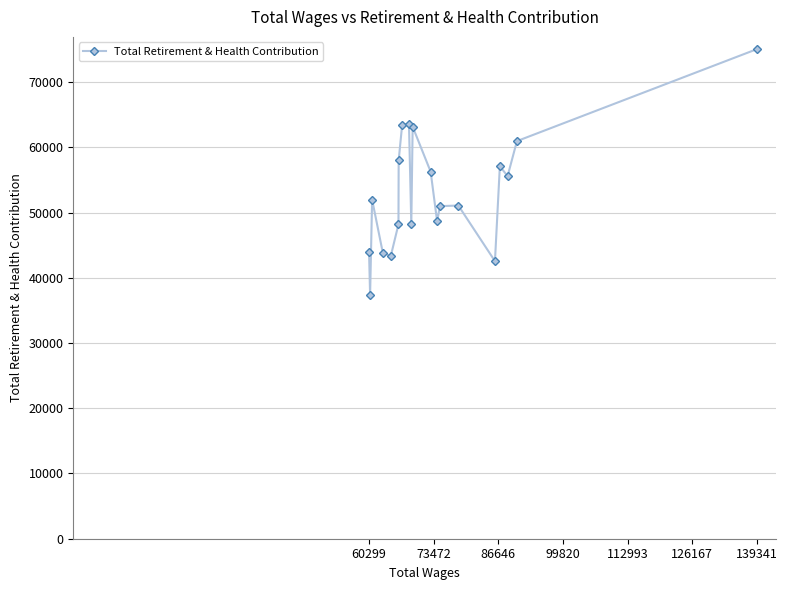

What is the sum of all values?

1063224